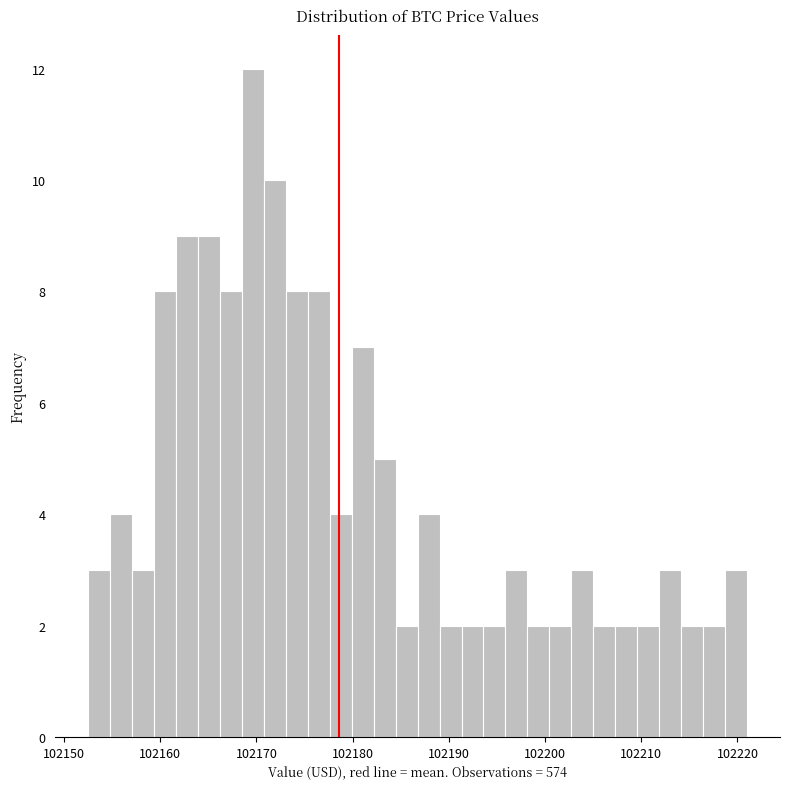

Around what value on the x-axis is the tallest bar? Give the approximate position of its centre, as read against the axis.

102170